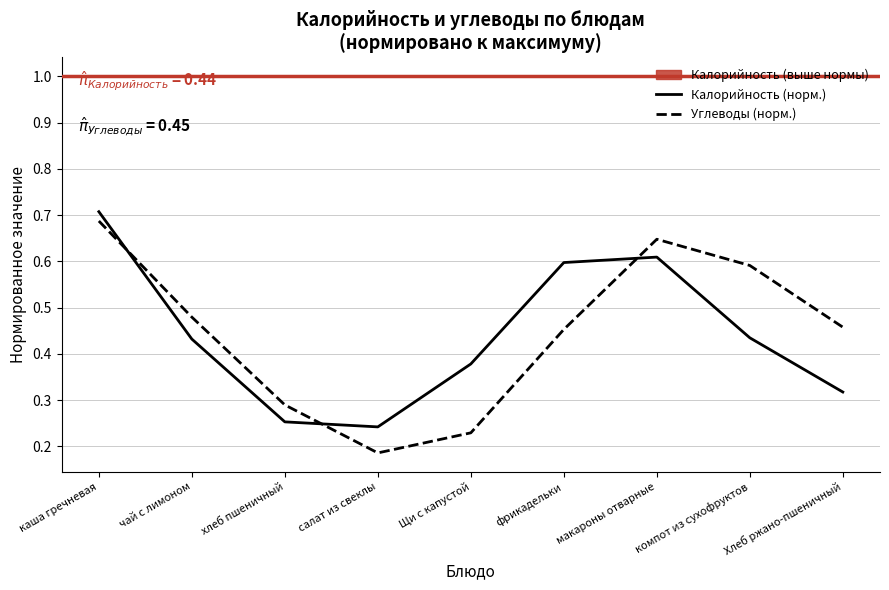

Where is the first local minimum for Углеводы (норм.)?

салат из свеклы